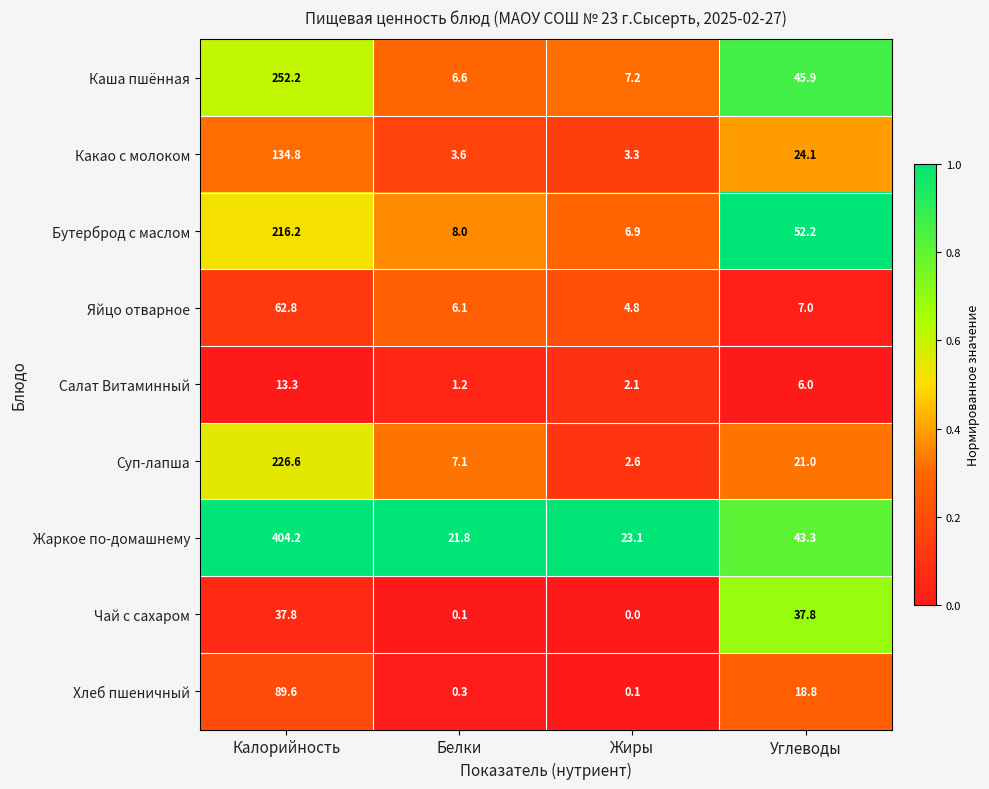

At which category does the chart reach its minimum across all series?

Жиры